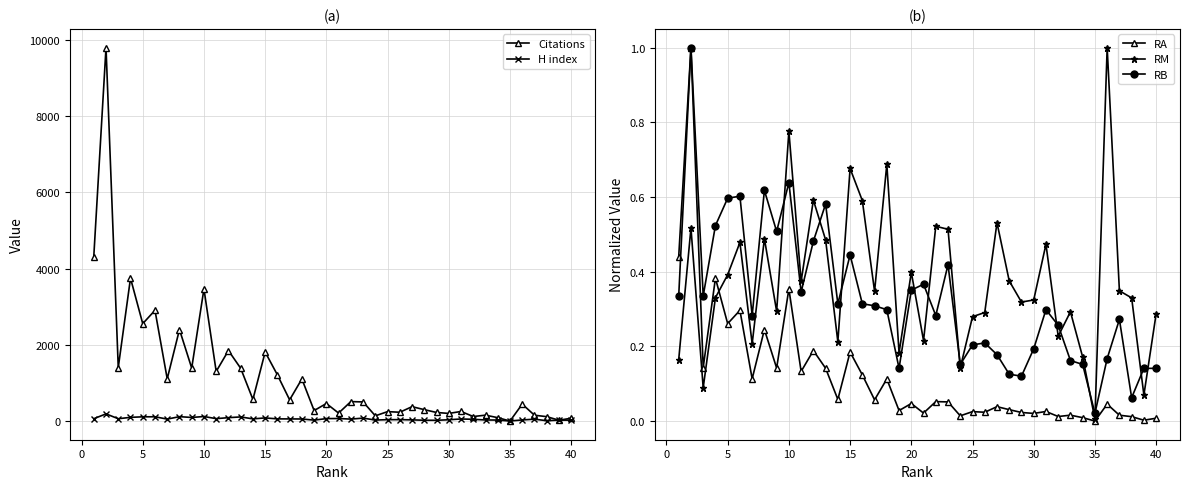

True or false: RB (H index) has a value of 0.2 at 10.

False